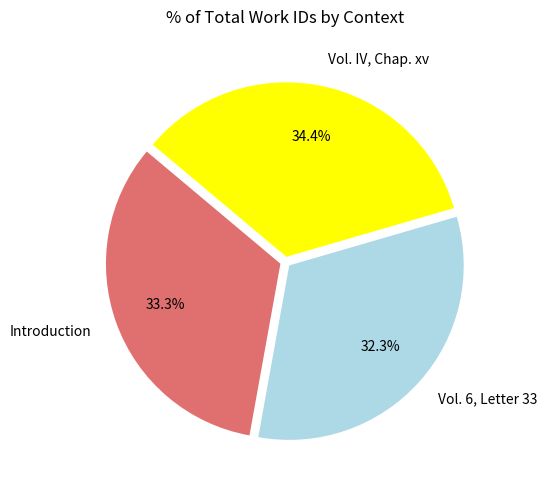

To the nearest percent, what percentage of the pie is Introduction?

33%